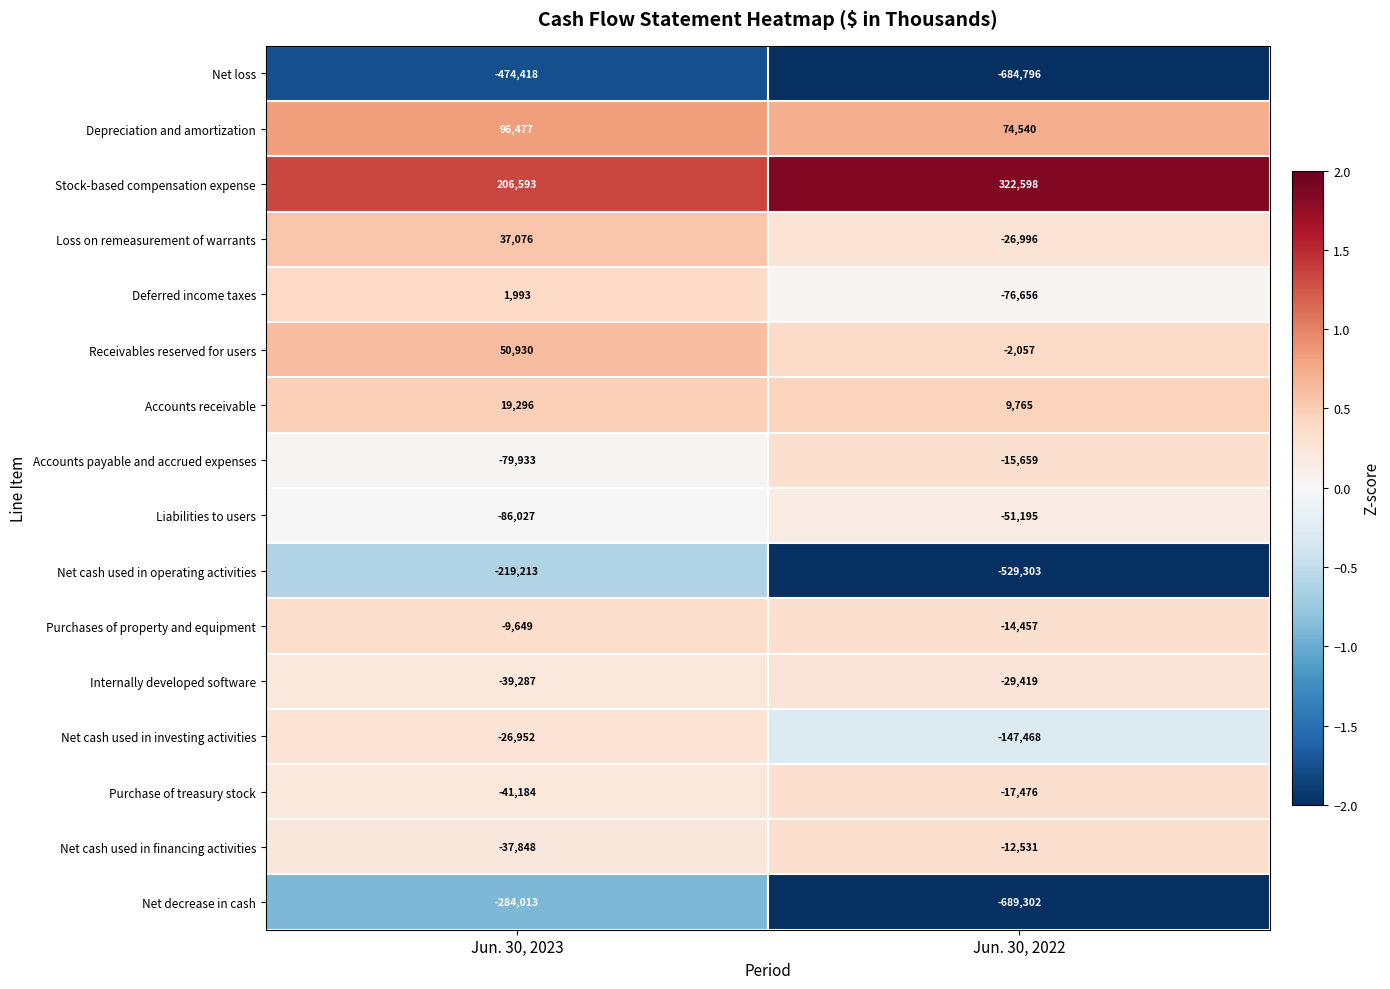

What is the sum of the Deferred income taxes values at Jun. 30, 2023 and Jun. 30, 2022?

-74663